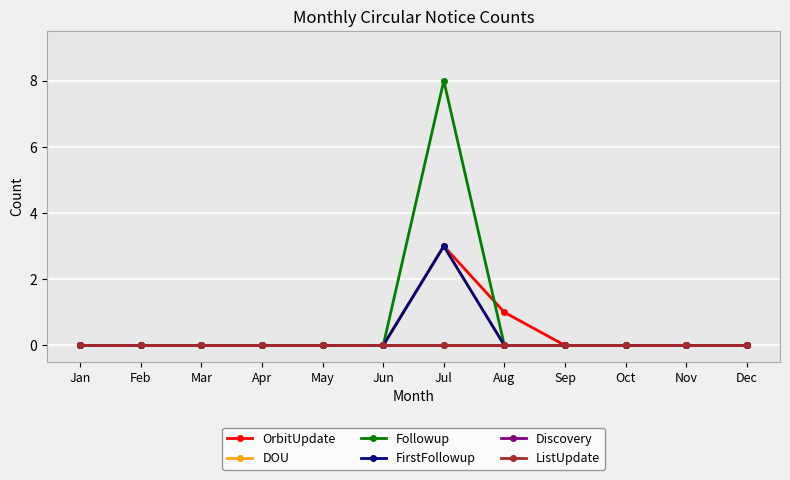

Is this an area chart (filled region under the line)?

No